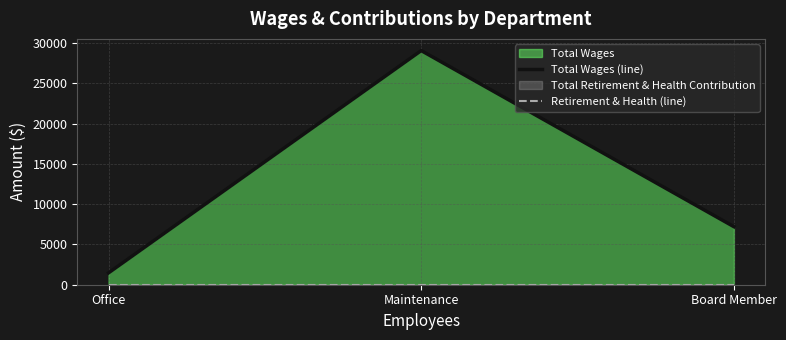

Which series has the largest total across all categories?

Total Wages (line)